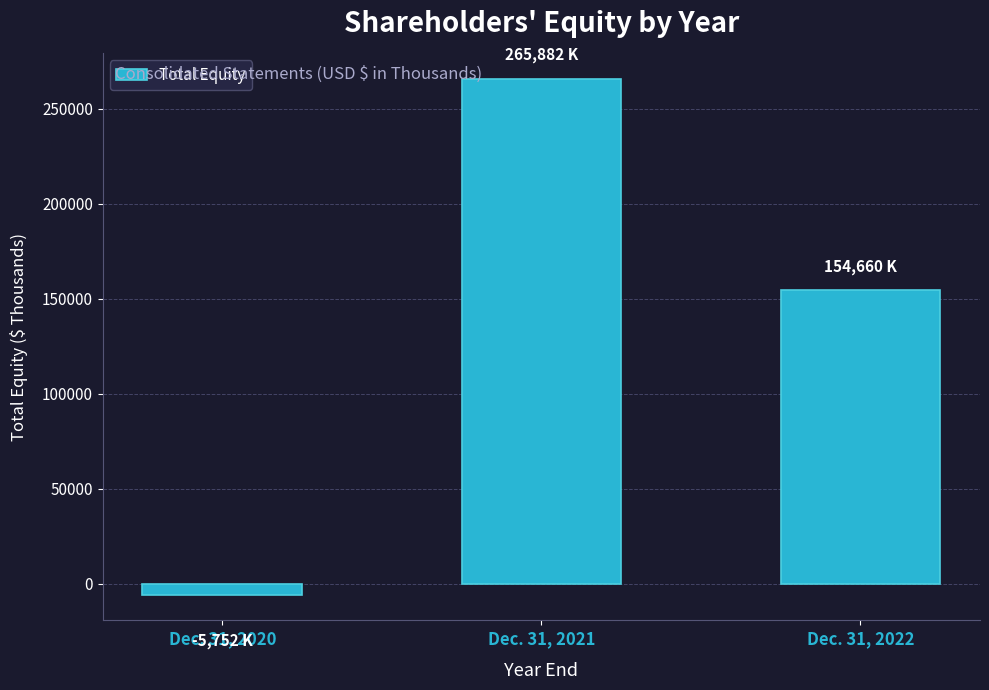

Which category has the highest value across all series?

Dec. 31, 2021